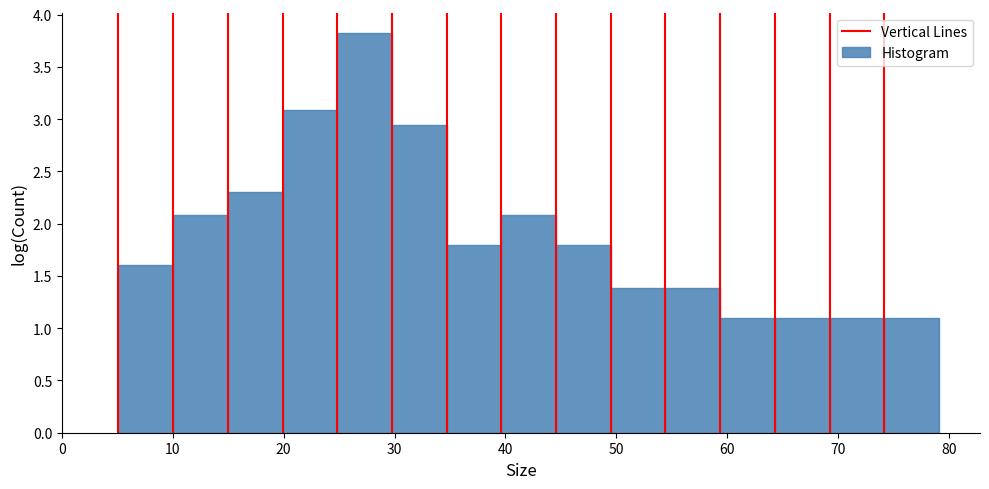

Reading left to right, transcribe this chart: for each bar, give the range it covers on the x-axis and its height. Neither the bar edges nor the heights are printed on the chart, so give them approximately, as read against the axes.

5 to 10: 1.60
10 to 15: 2.10
15 to 20: 2.30
20 to 25: 3.10
25 to 30: 3.85
30 to 35: 2.95
35 to 40: 1.80
40 to 45: 2.10
45 to 50: 1.80
50 to 54: 1.40
54 to 59: 1.40
59 to 64: 1.10
64 to 69: 1.10
69 to 74: 1.10
74 to 79: 1.10